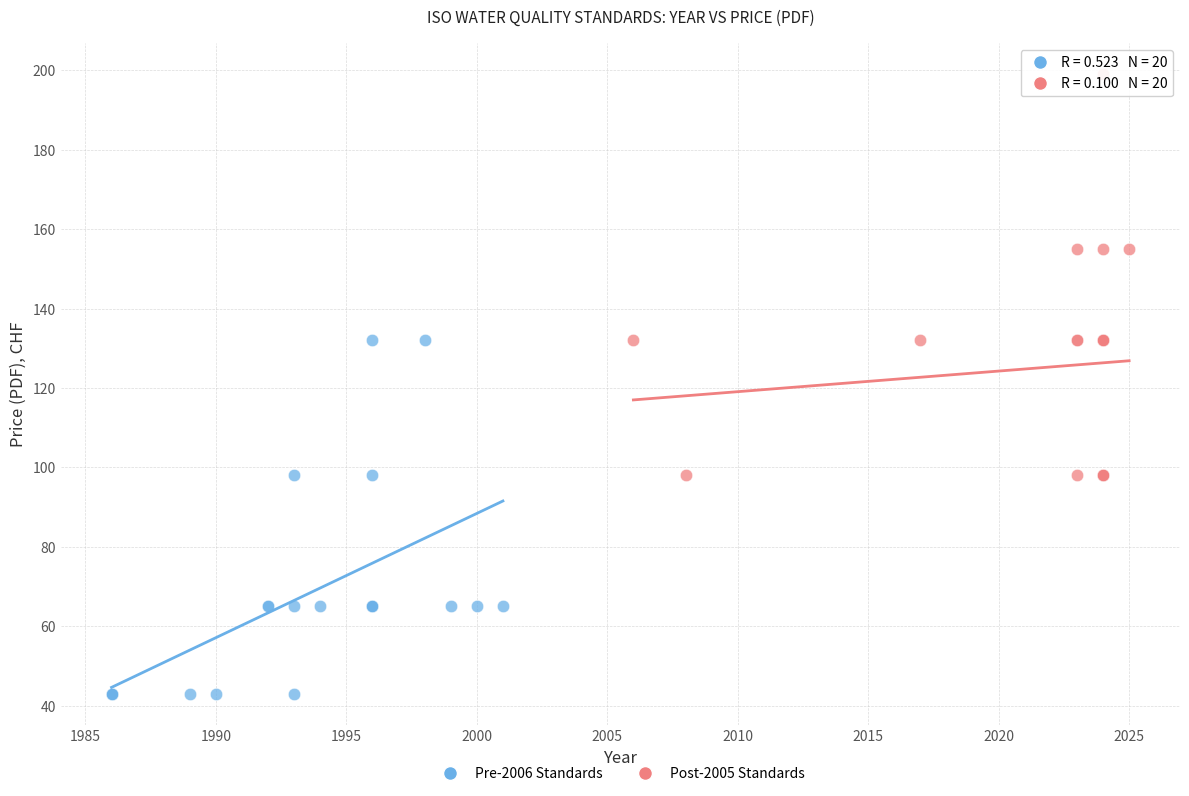

Which series contains the lowest Y value?

Pre-2006 Standards